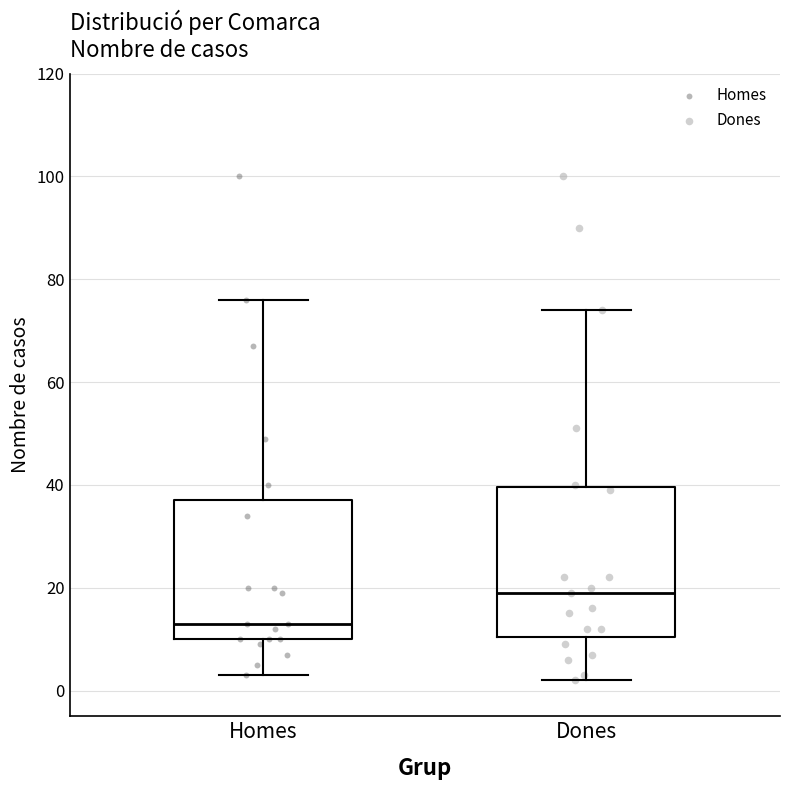

Reading left to right, read every box against the y-axis: the position of its median line, the range the box covers, and the ends of its whiskers. The values are not printed on the chart, so give them approximately, as read against the axis.

Homes: median 14, box 10 to 38, whiskers 4 to 76
Dones: median 20, box 10 to 40, whiskers 2 to 74